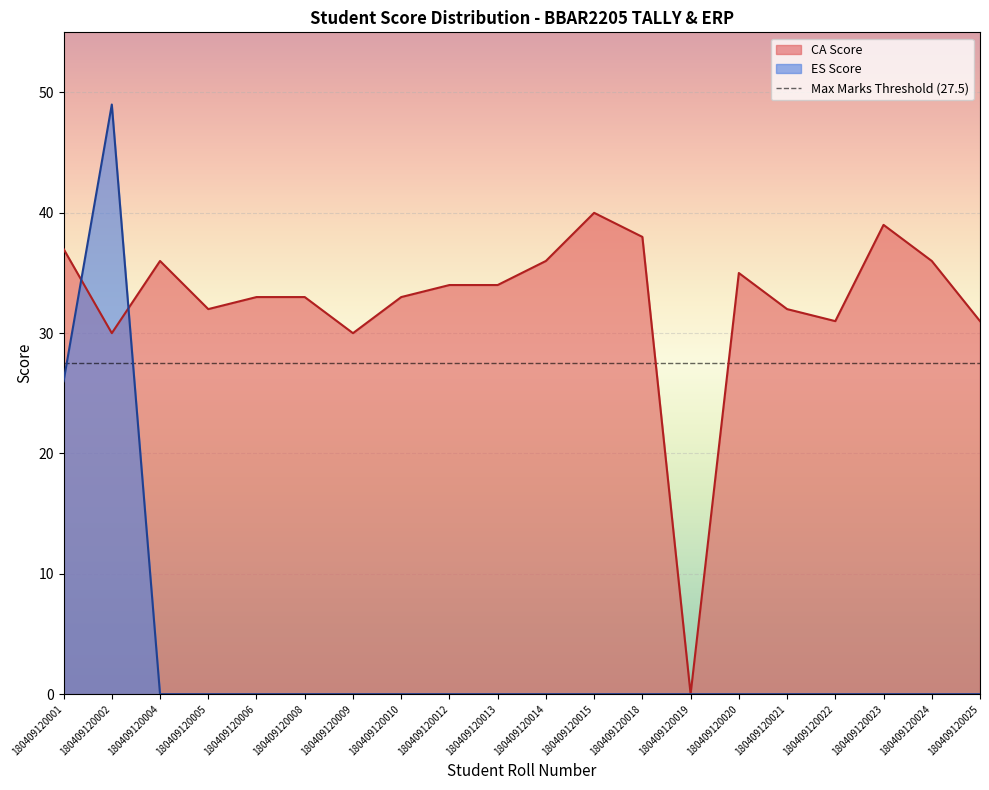

Which series has the largest total across all categories?

CA Score